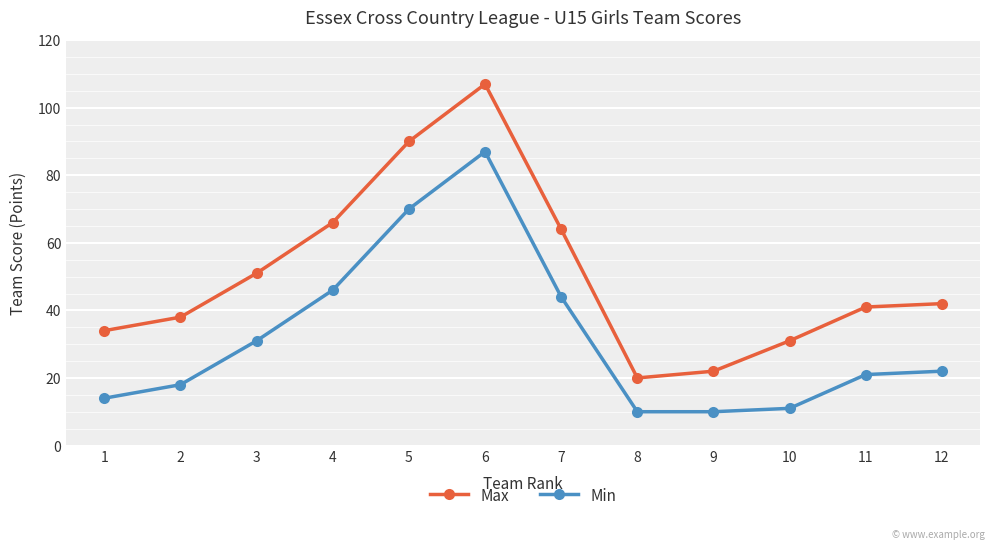

True or false: Max has more than 2 interior local peaks.

False